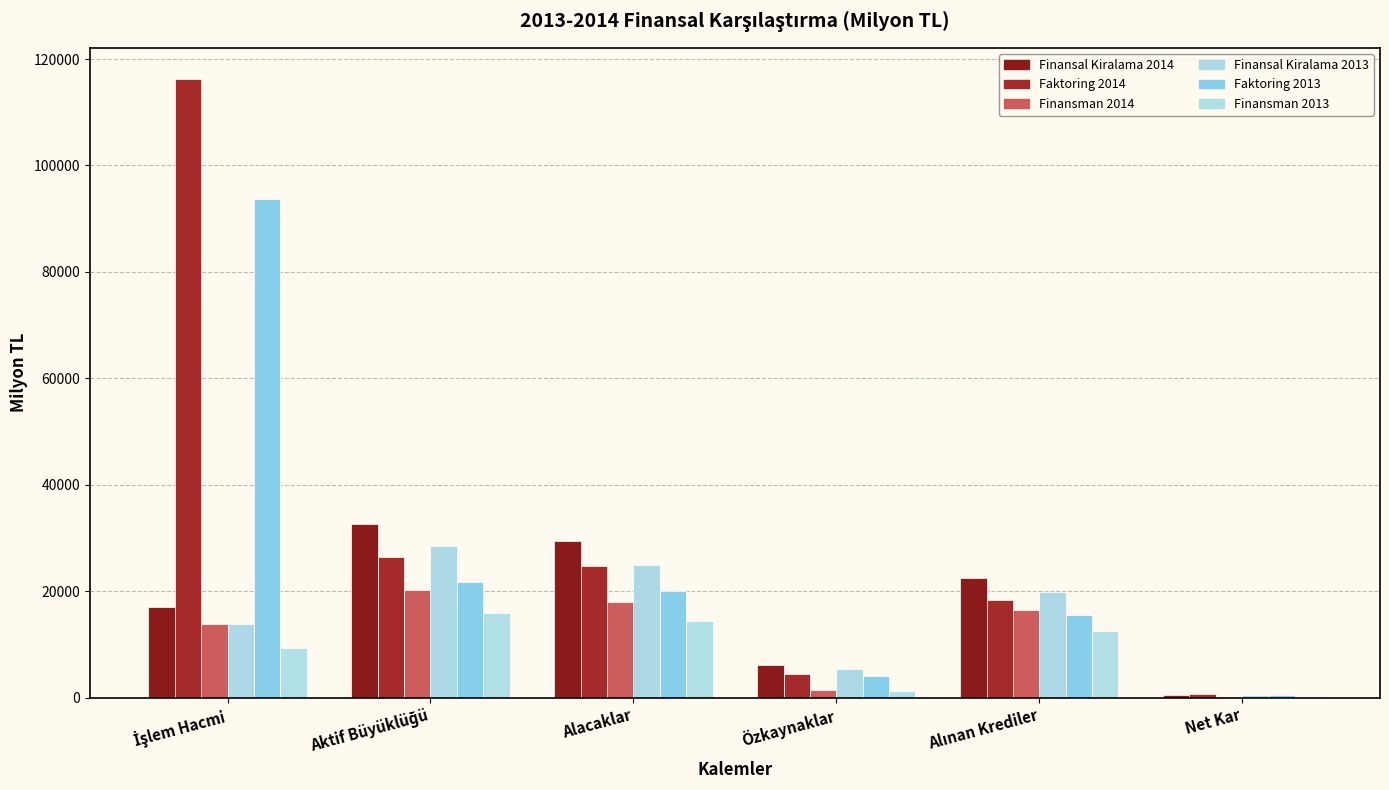

Where is Finansal Kiralama 2014 nearest to the value 16552?

İşlem Hacmi